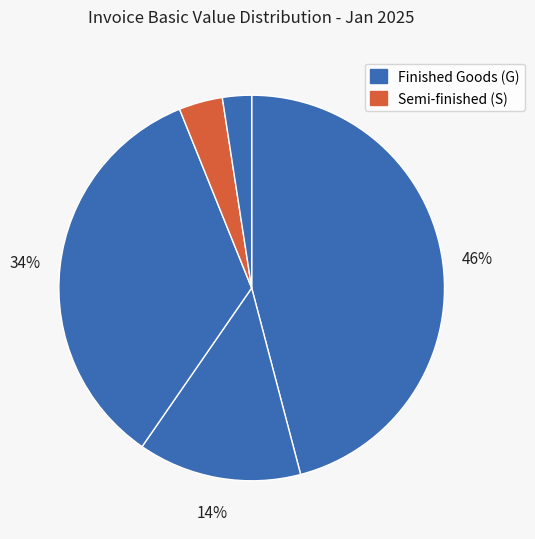

How many segments does this pie chart have?

5